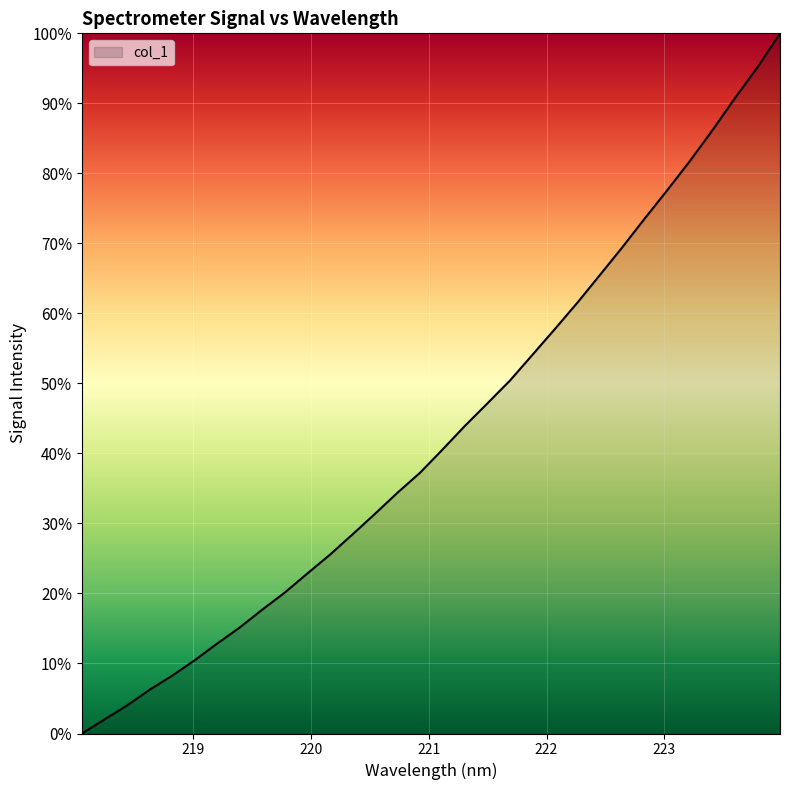

What is the maximum value shown in the chart?

100.0